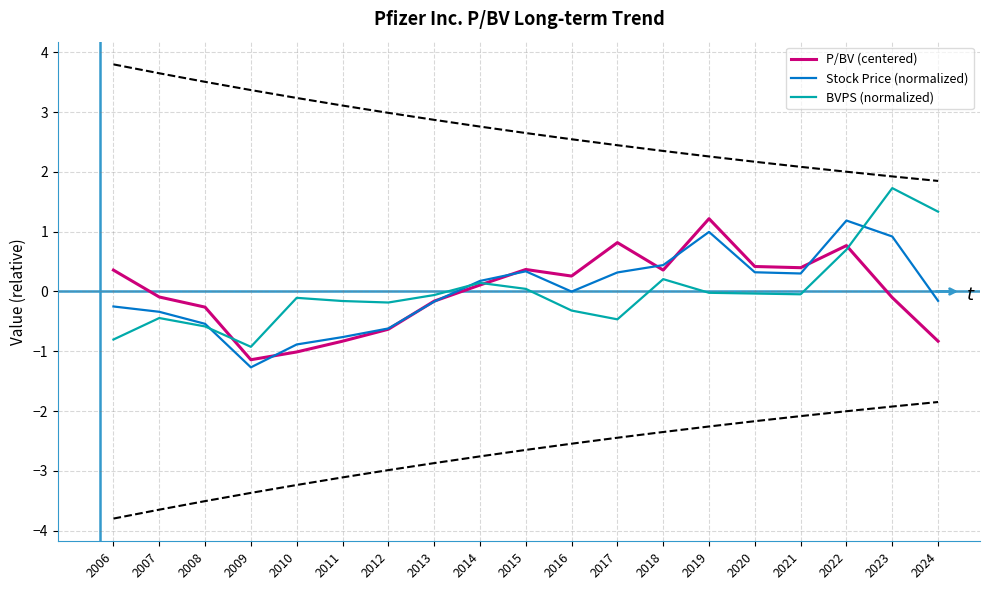

What is the greatest value displayed?

1.7